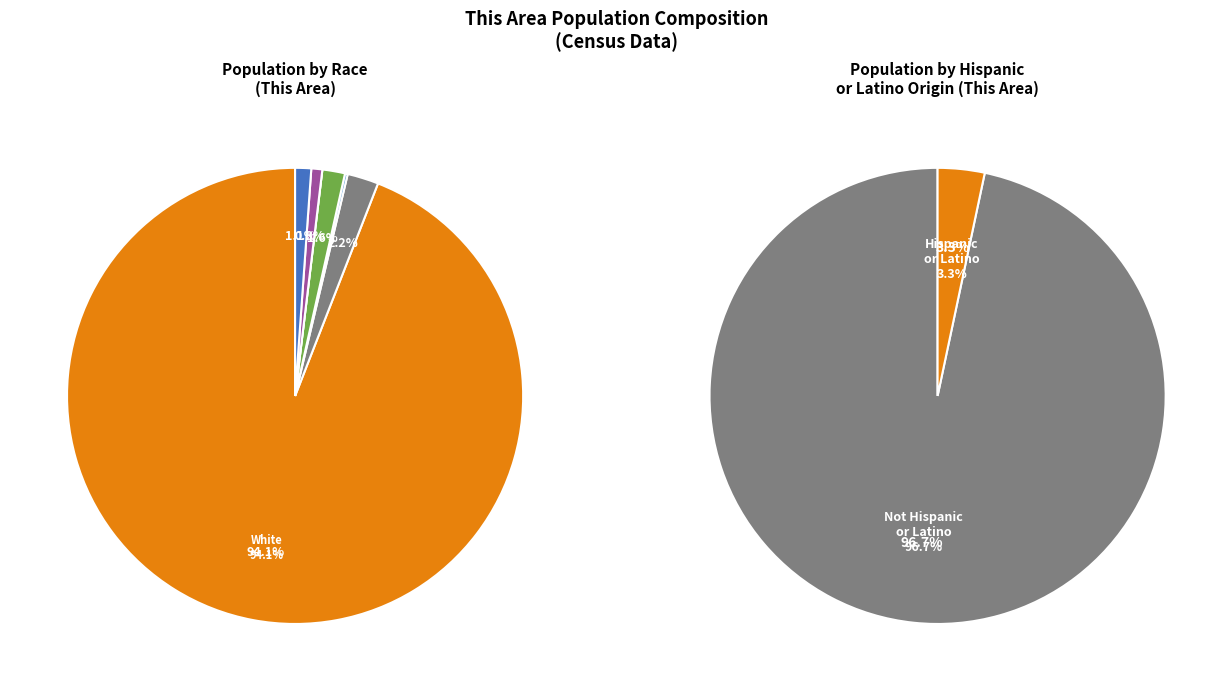

What percentage do Some Other Race alone and Native Hawaiian and Other Pacific together represent?

0.8%